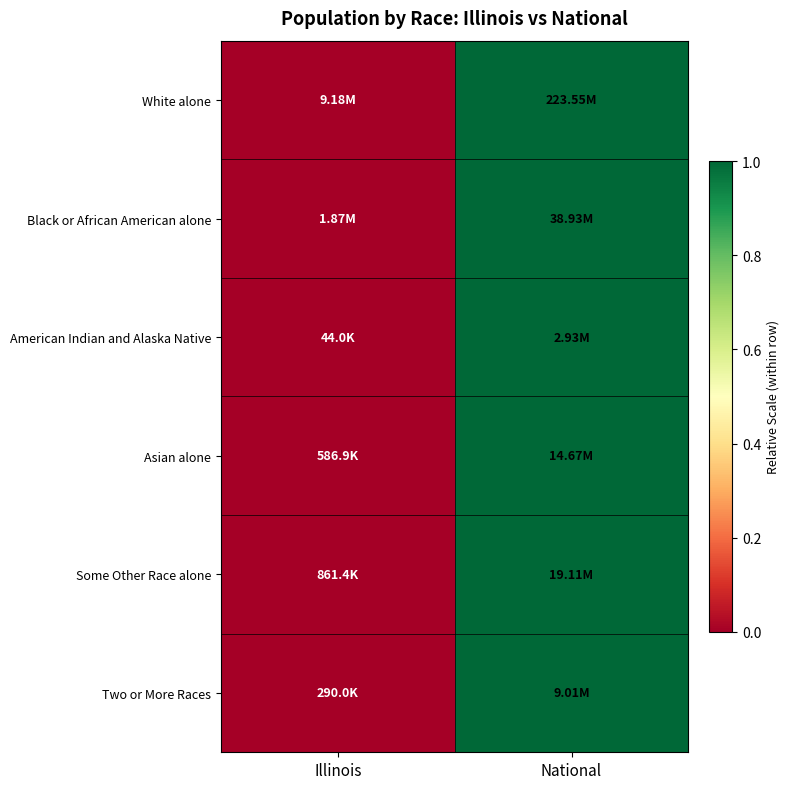

Reading right to left, list all the values displayed in this chart.

White alone: National=1	Illinois=0
Black or African American alone: National=1	Illinois=0
American Indian and Alaska Native: National=1	Illinois=0
Asian alone: National=1	Illinois=0
Some Other Race alone: National=1	Illinois=0
Two or More Races: National=1	Illinois=0